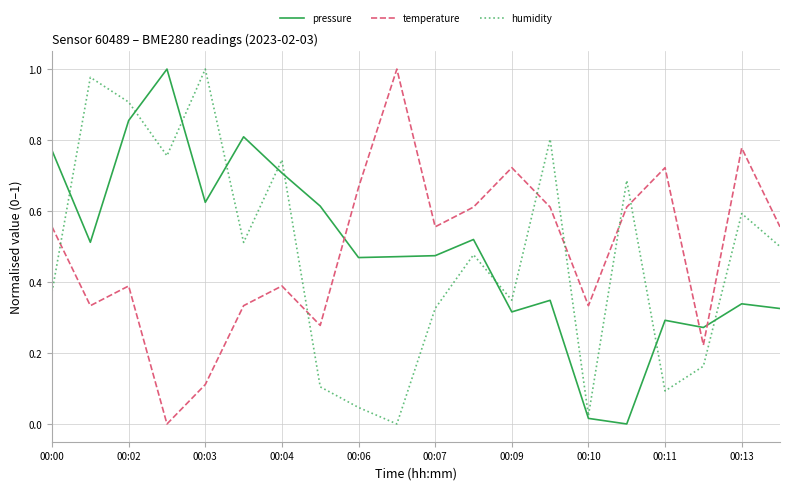

Which series ends up on top after the final intersection of pressure and temperature?

temperature